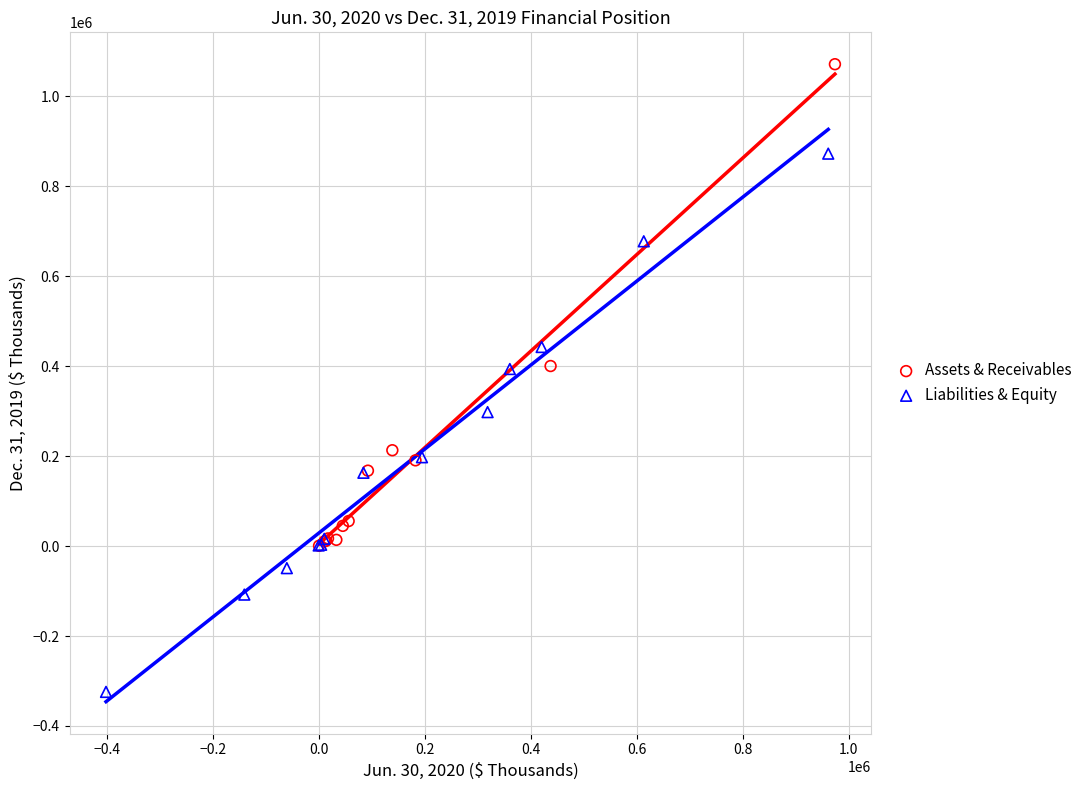

Which series has the widest spread of Y values?

Liabilities & Equity